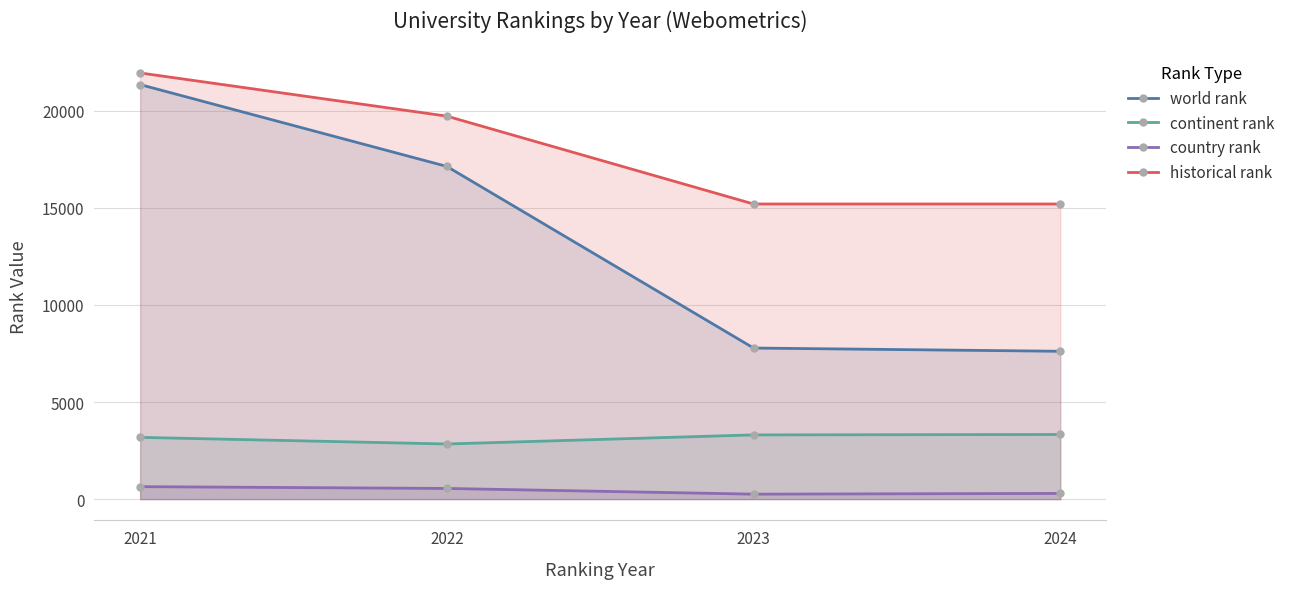

Rank the series by their average value, from lowest to highest.

country rank, continent rank, world rank, historical rank